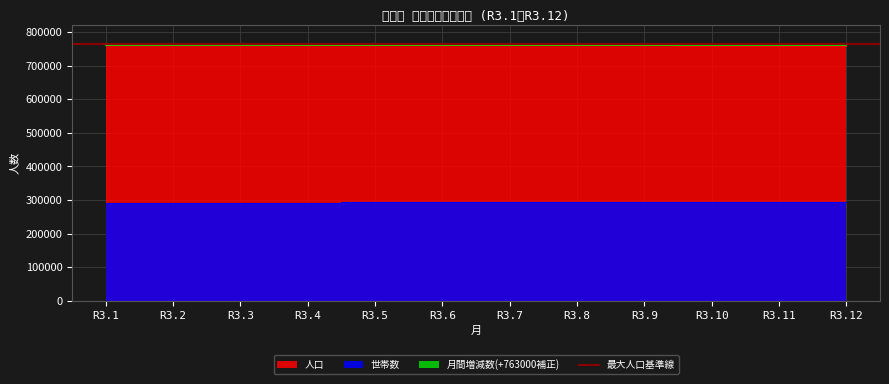

Reading right to left, extract all data points from this chart.

人口: 759289	759784	760209	760736	761085	761561	761979	762475	762615	764533	765032	765544
世帯数: 293136	293123	293092	293065	293037	293079	293013	292994	292462	292099	291983	291880
月間増減数: 762505	762575	762473	762651	762524	762582	762504	762860	761082	762501	762488	762650